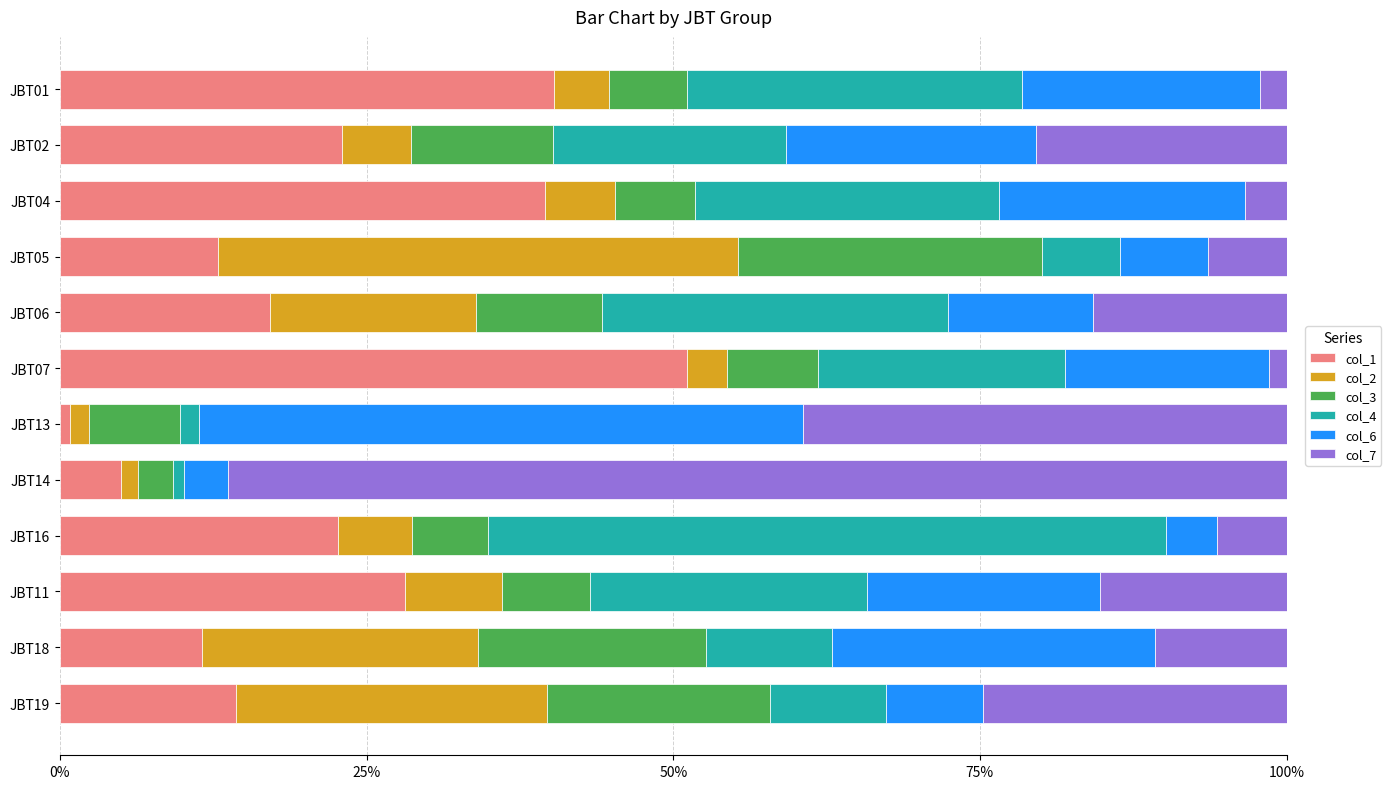

True or false: col_1 has a value of 56.5 at JBT04.

False